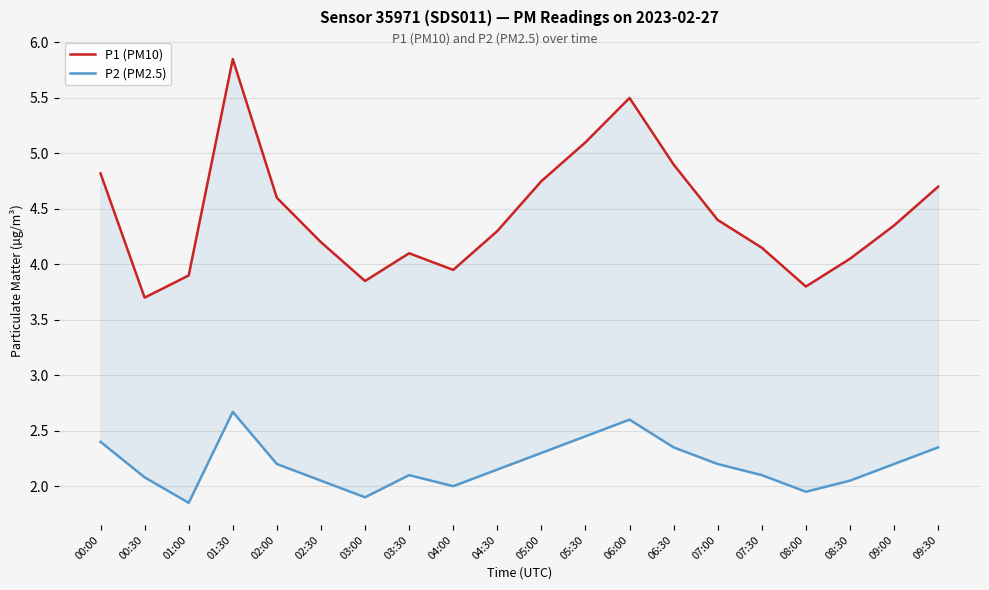

Which series has the largest range (max minus min)?

P1 (PM10)